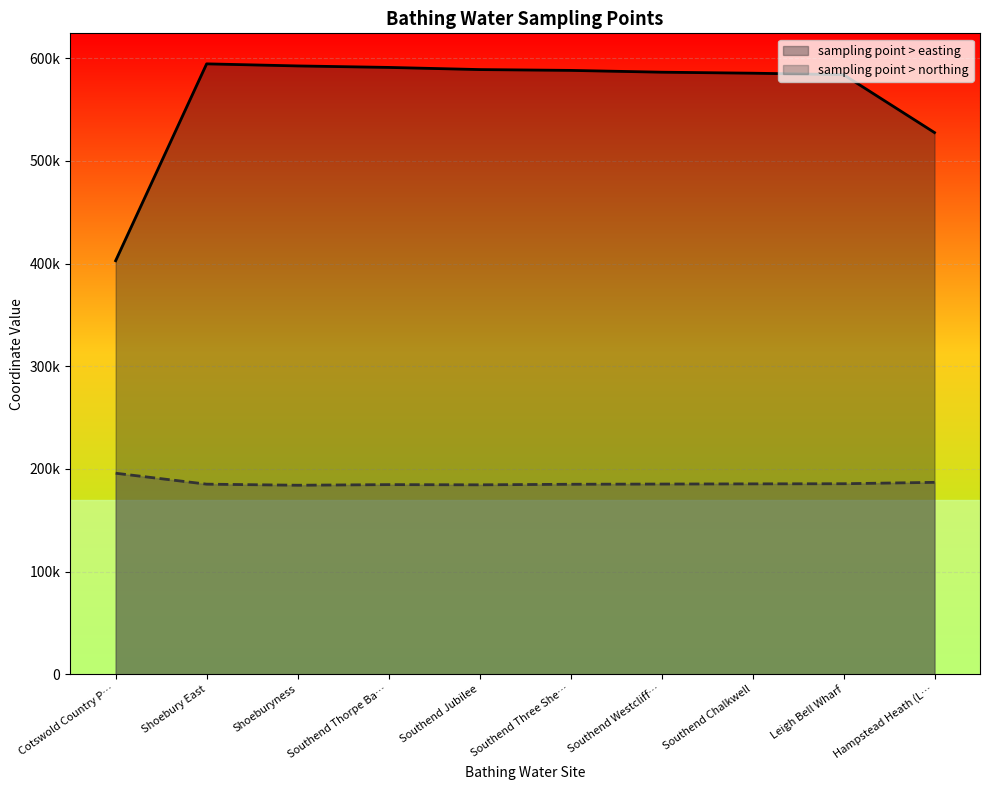

True or false: sampling point > easting and sampling point > northing cross at least once.

False